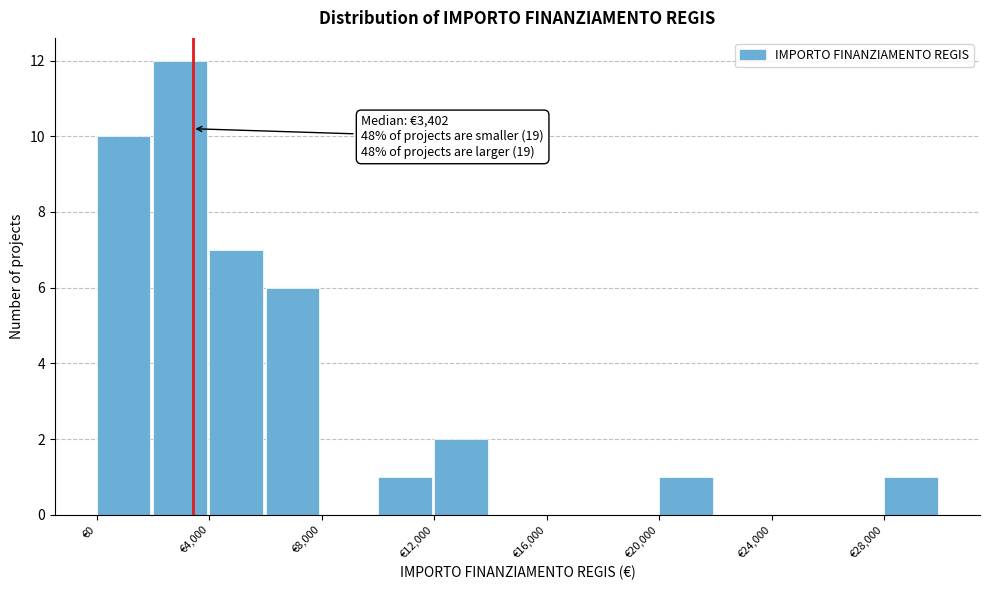

Which range on the x-axis has the tallest bar?

2000 to 4000